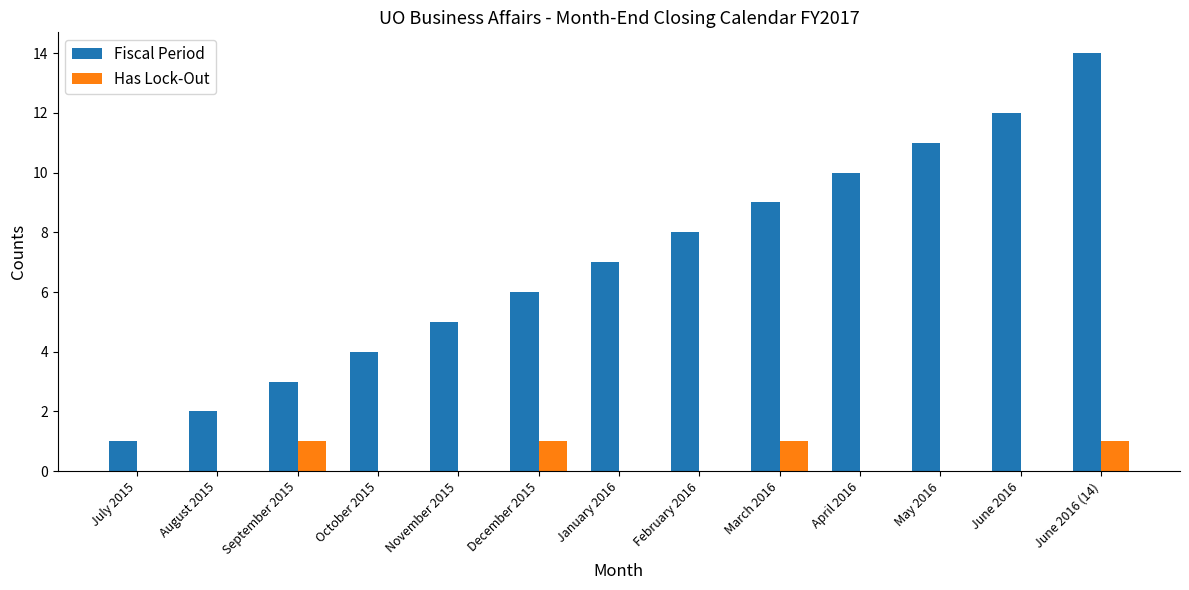

What is the sum of all Has Lock-Out values?

4